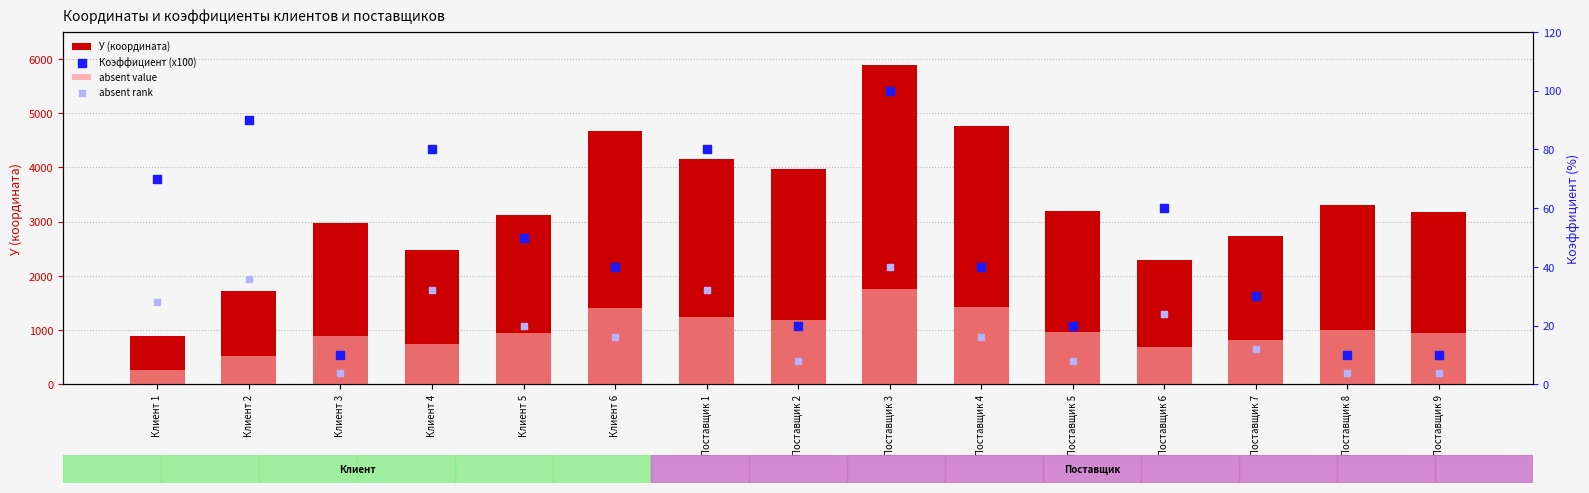

What is the total value across all series at Поставщик 9?

4135.0